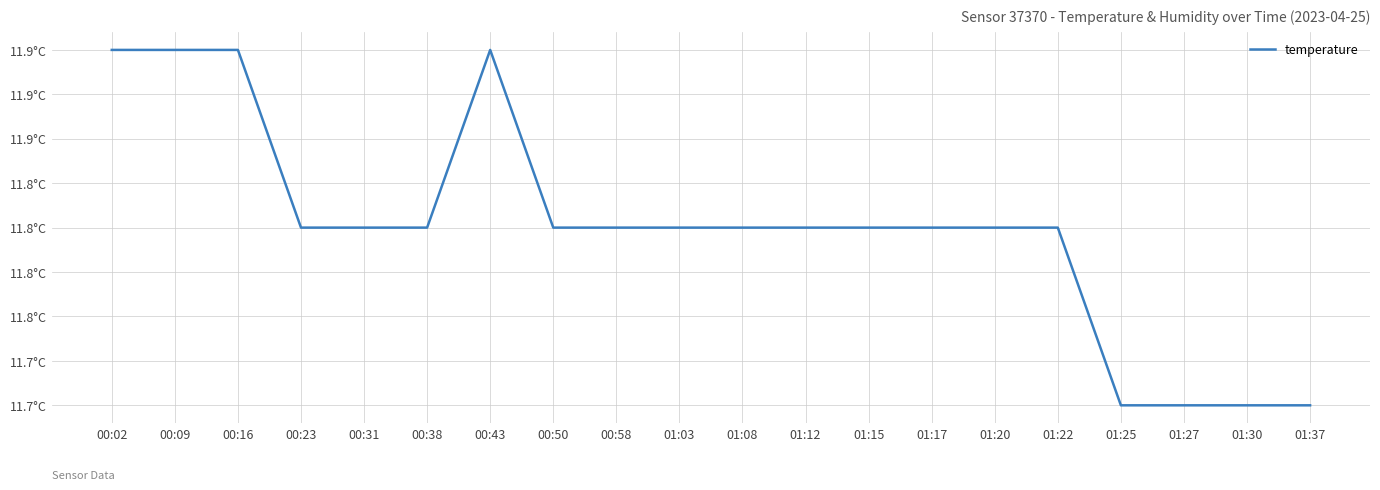

Does the chart have visible grid lines?

Yes